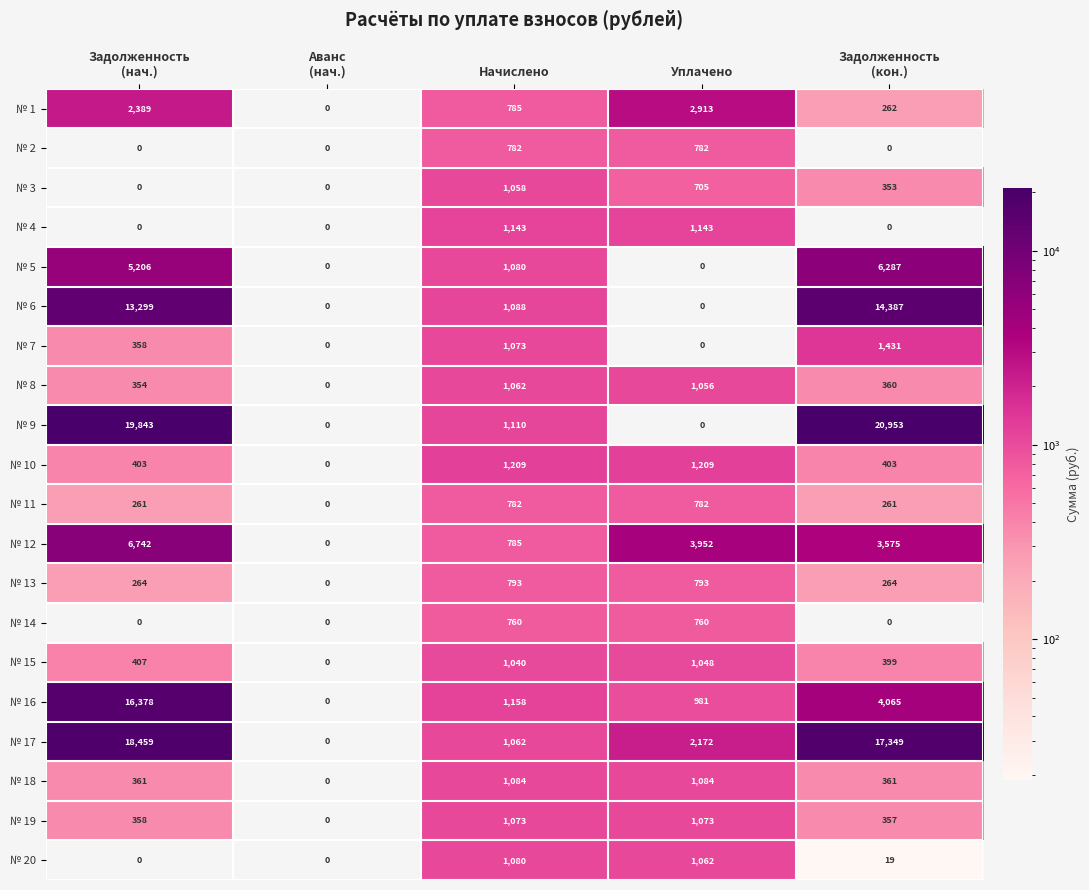

What is the spread (max minus min) of values at Начислено?

449